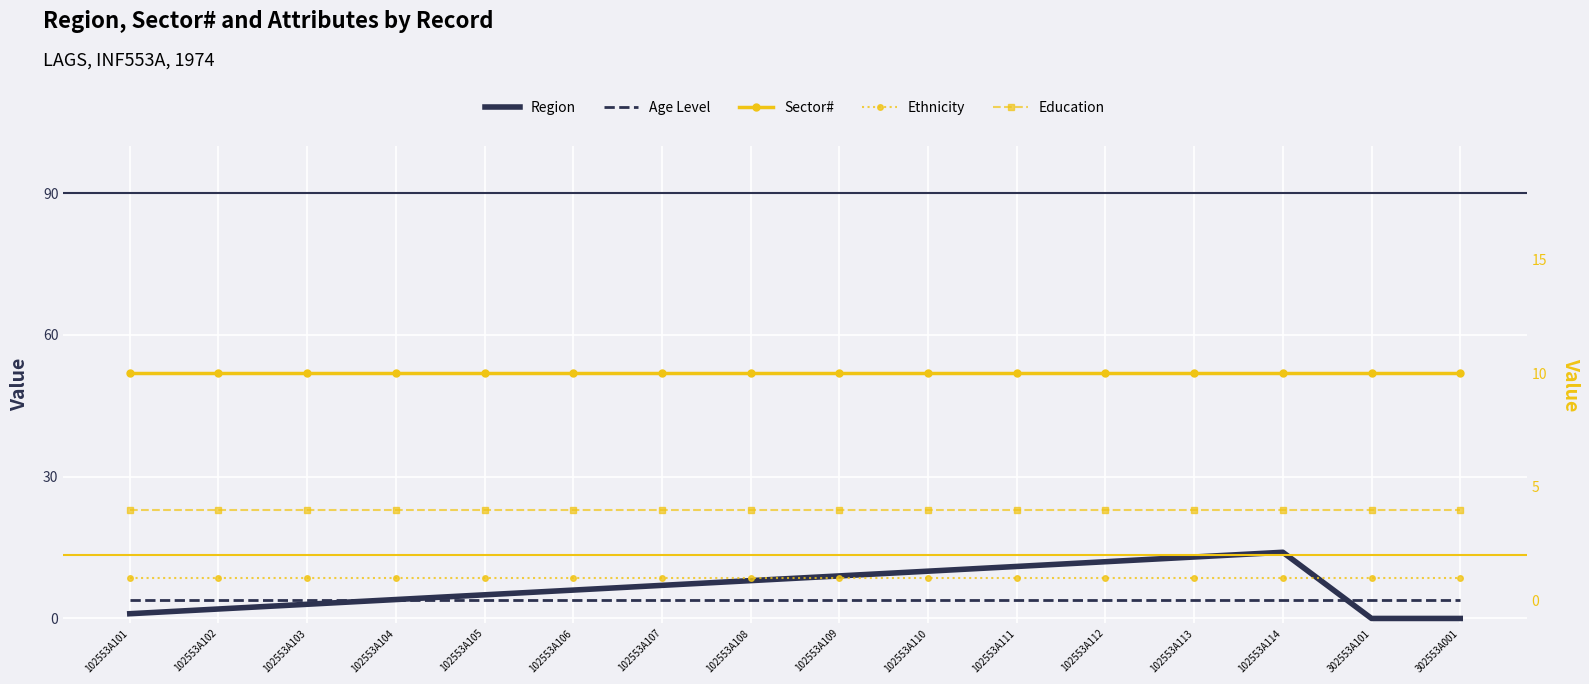

Which series has the widest spread of values?

Region